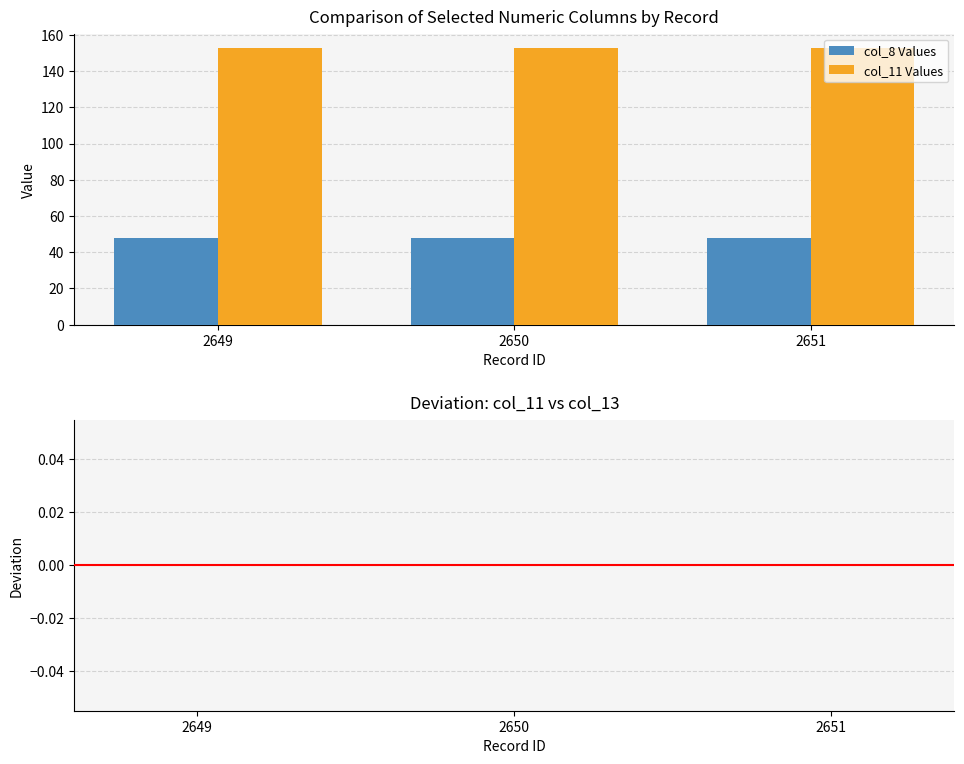

What is the spread (max minus min) of values at 2650?

105